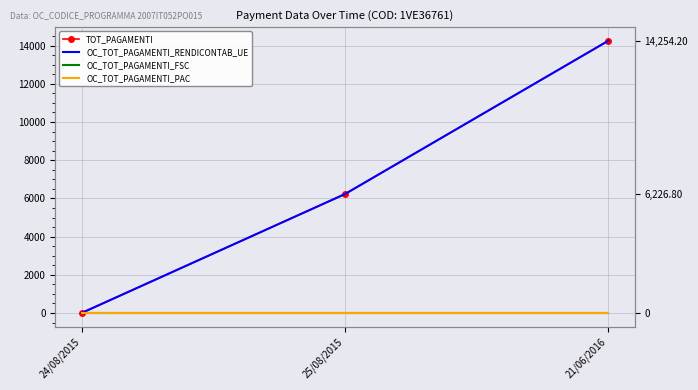

Which series changed the most between 25/08/2015 and 21/06/2016?

TOT_PAGAMENTI